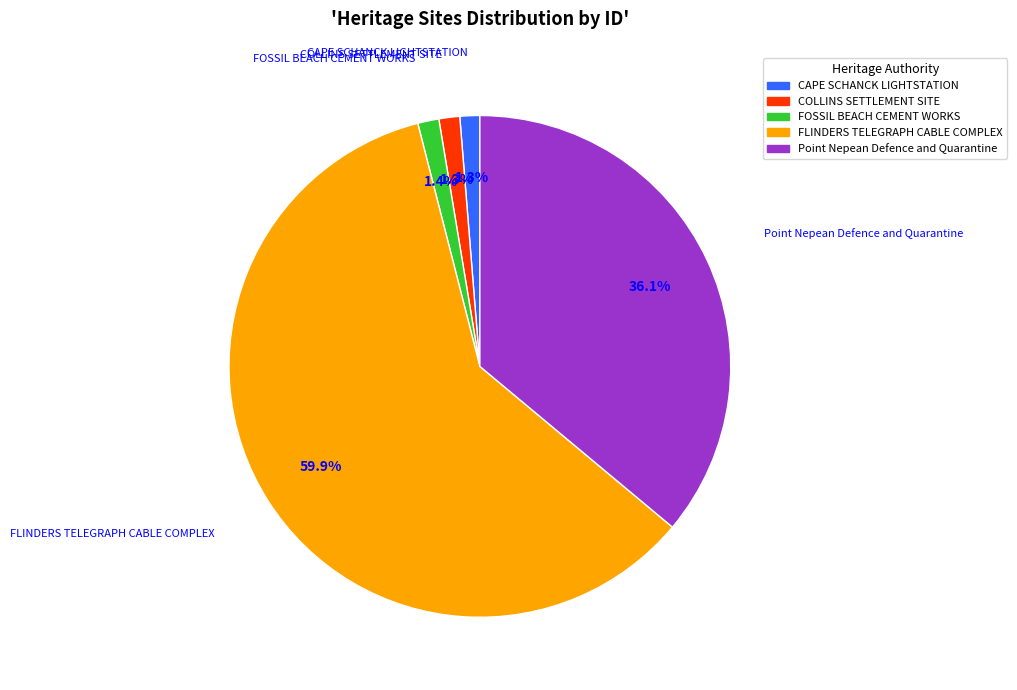

How many segments does this pie chart have?

5